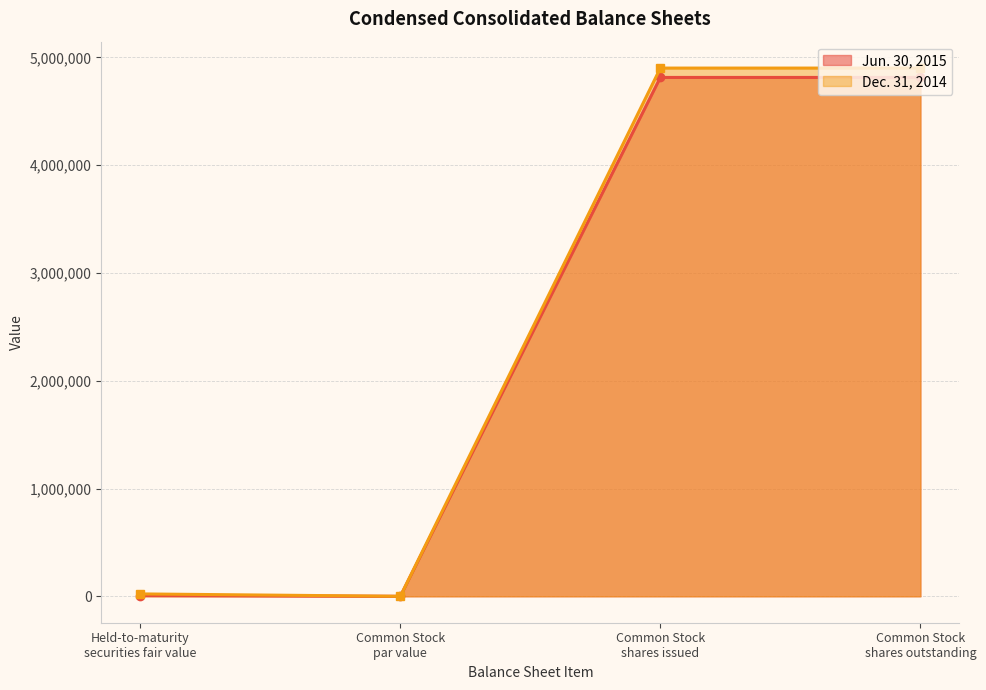

Where is Jun. 30, 2015 nearest to the value 4000005?

Common Stock shares issued